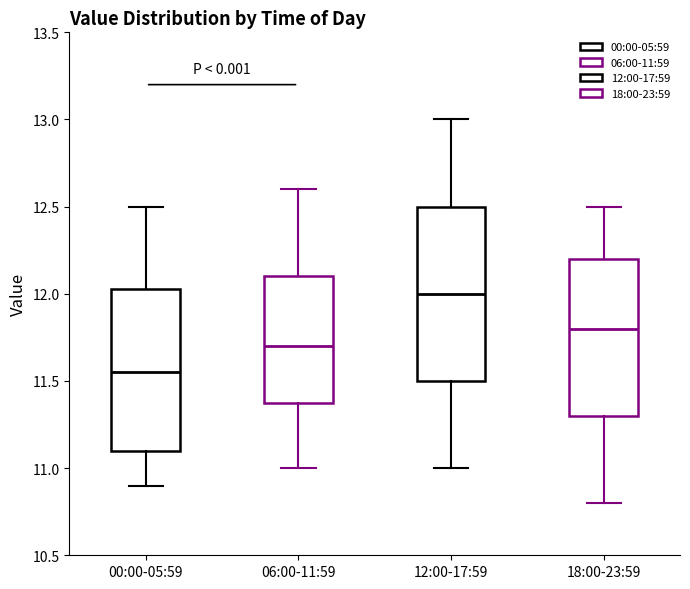

Which box's median line is the highest?

12:00-17:59